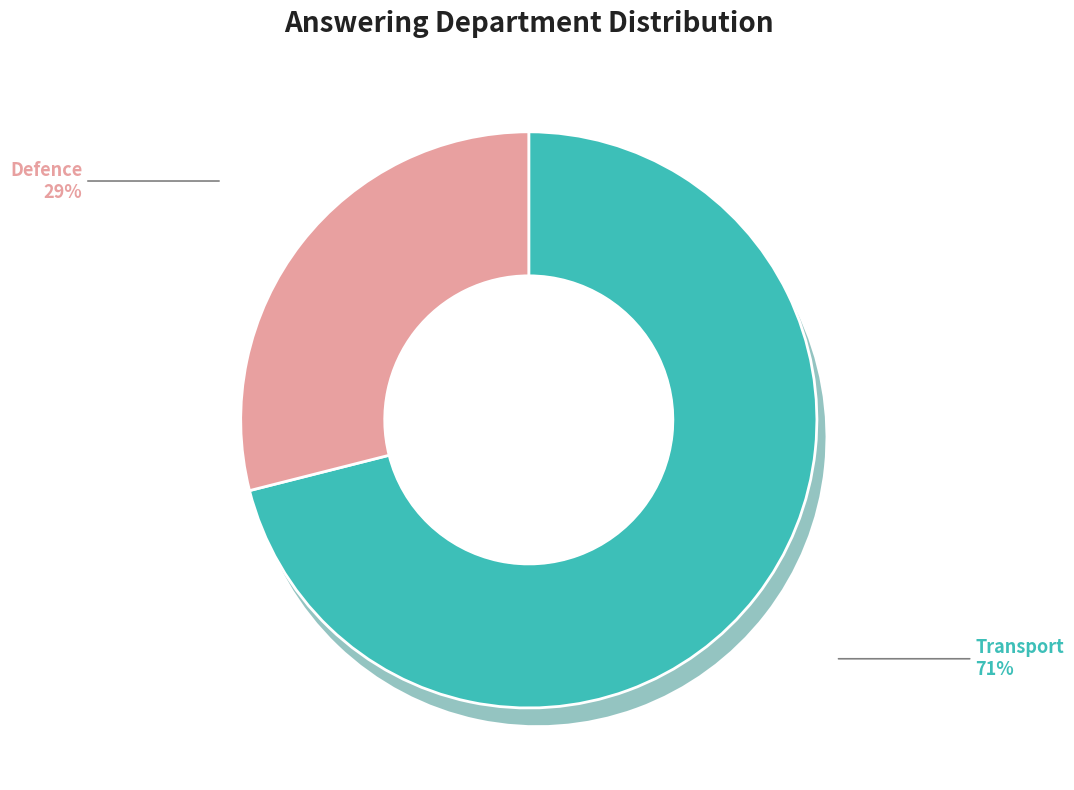

Is the sum of Transport and Defence greater than half?

Yes